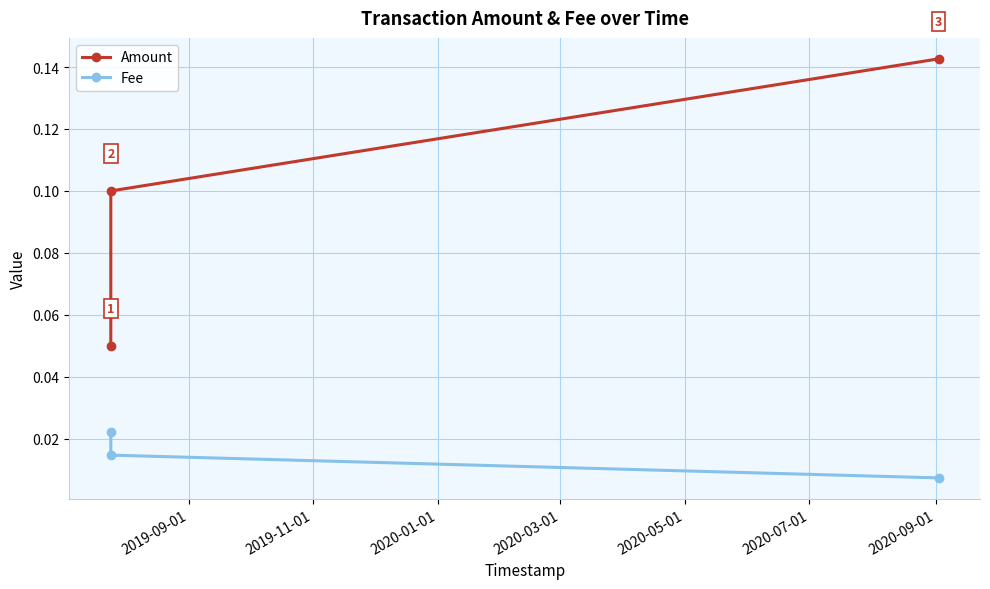

Count the Fee values in the range 0 to 1.

3